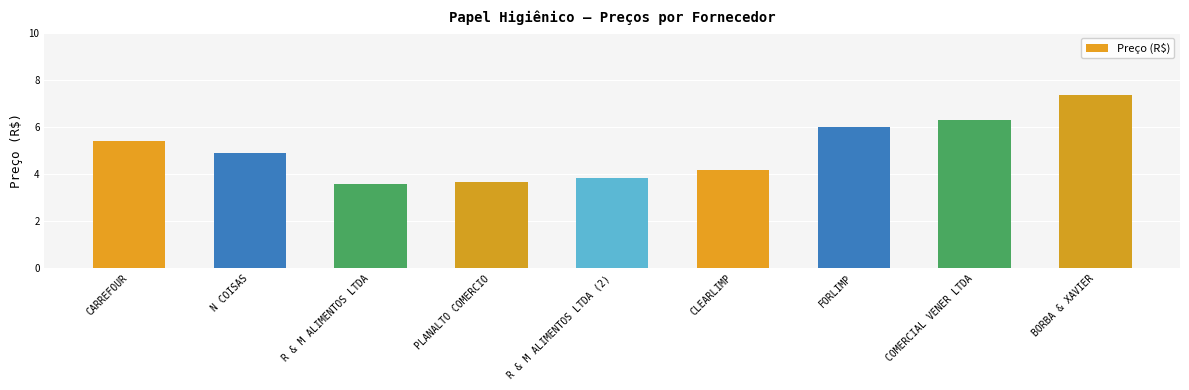

Count the number of categories in the chart.

9